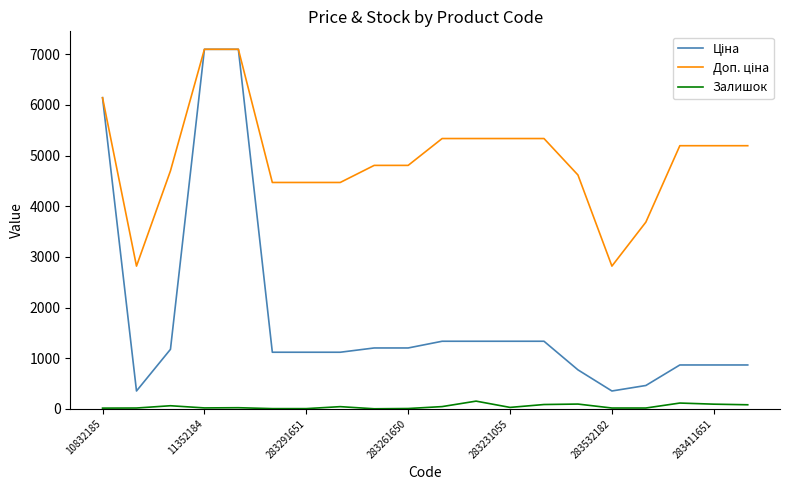

What is the maximum value shown in the chart?

7098.8